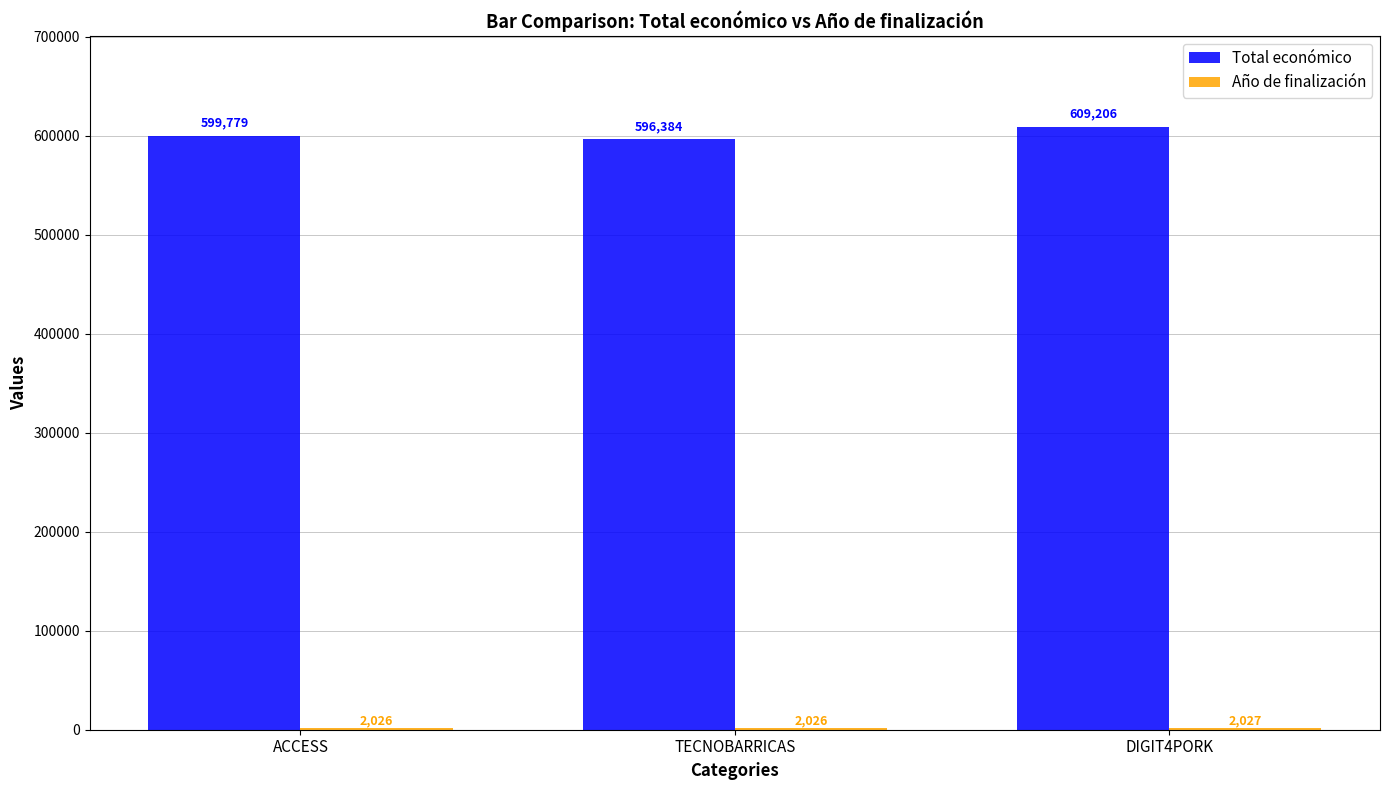

How many groups of bars are there?

3